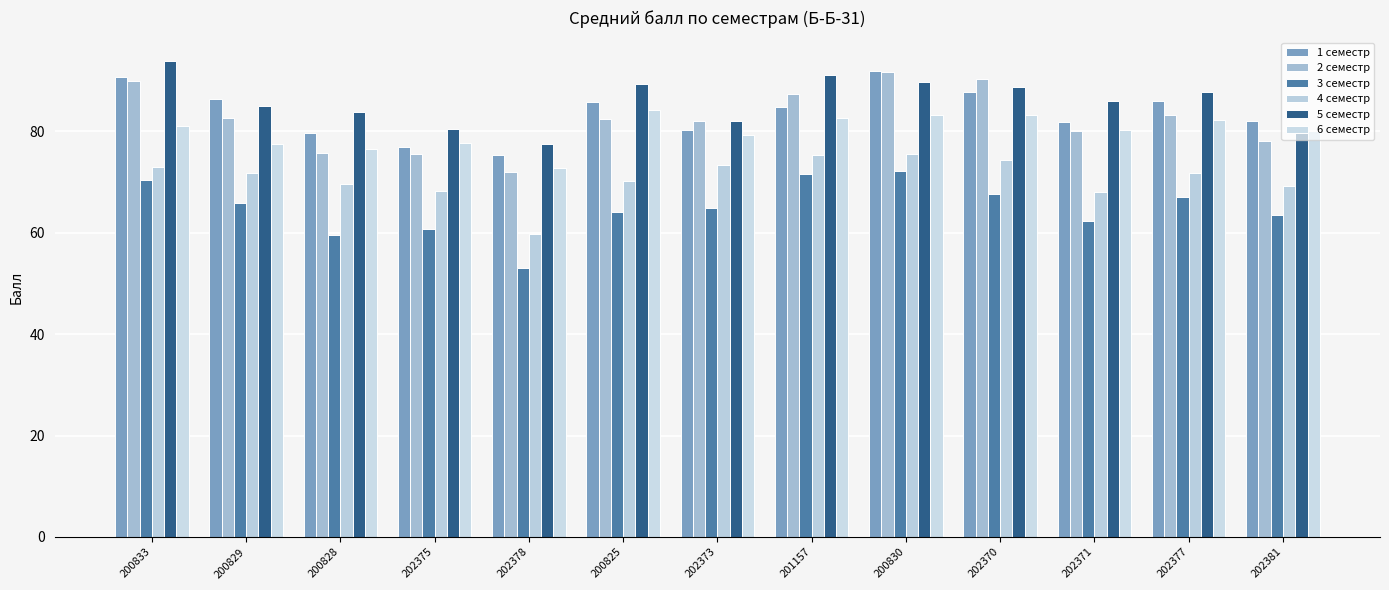

How many bars are there in total?

78